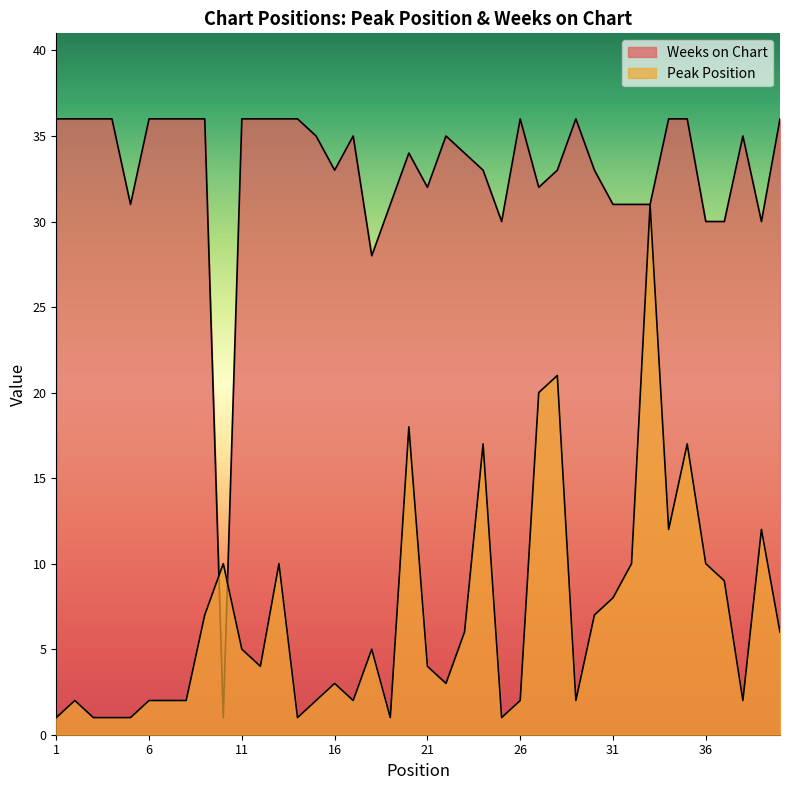

At which label does Peak Position first exceed 5?

9